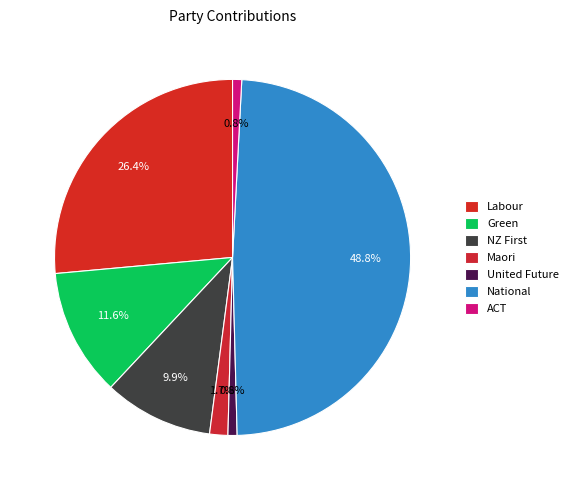

What is the change in value from Maori to ACT?

-1